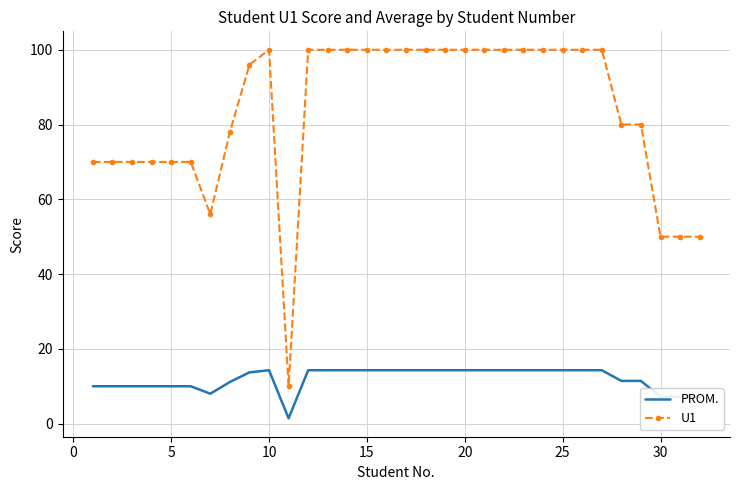

What is the difference between the maximum and minimum values in the U1 series?

90.0